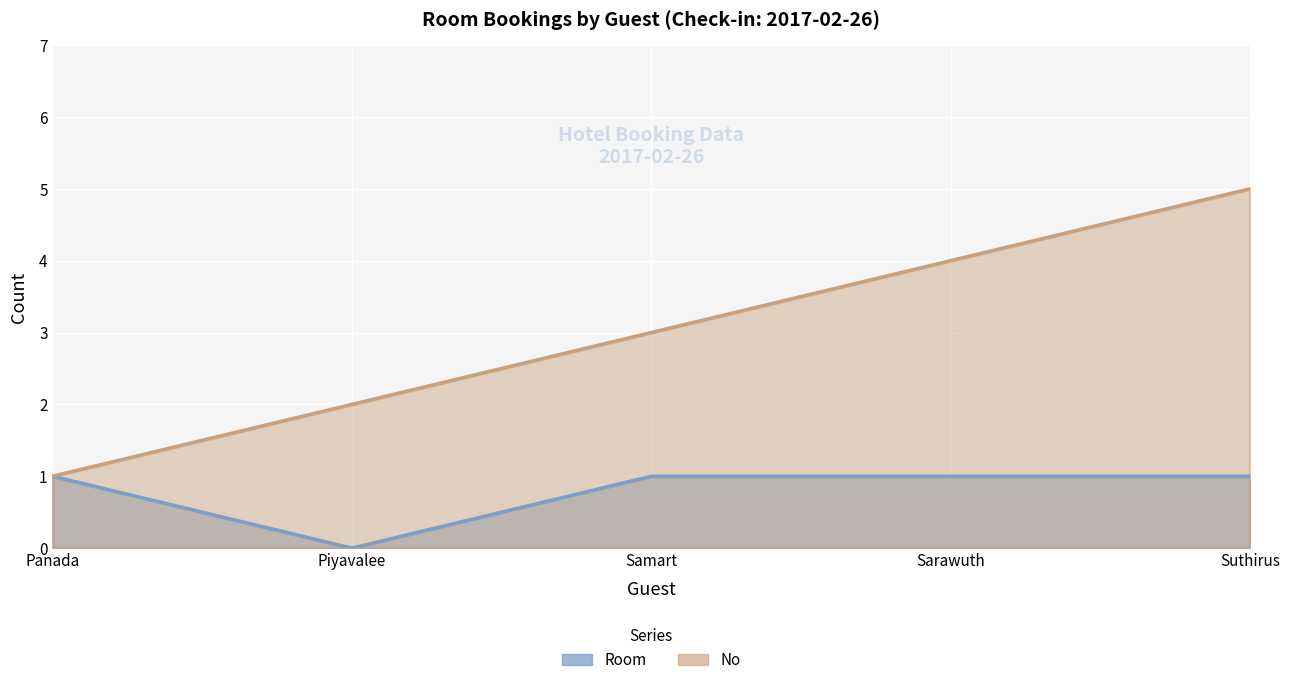

Is it true that Room equals -1 at Piyavalee?

False